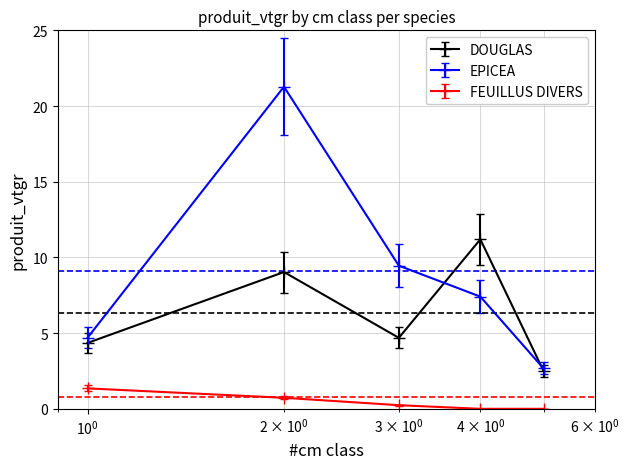

True or false: DOUGLAS and FEUILLUS DIVERS intersect in this chart.

False